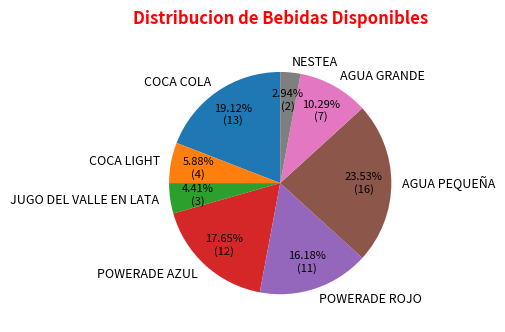

Is there a majority slice in this chart?

No